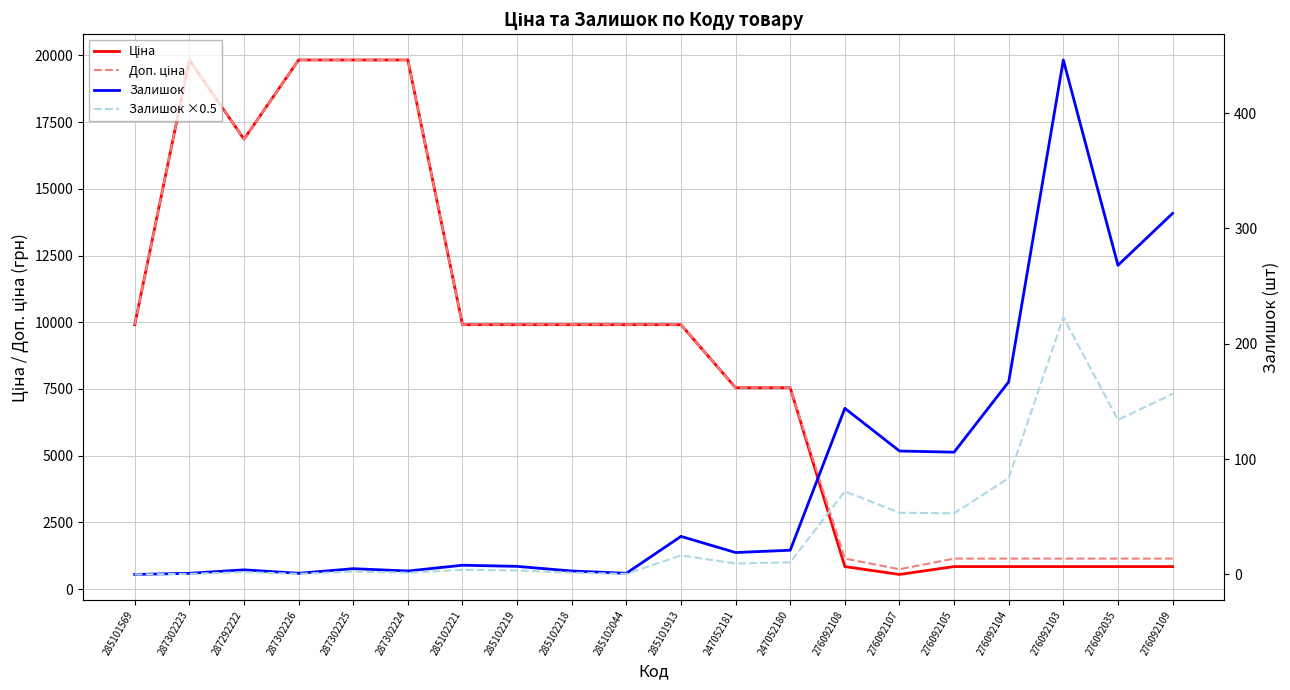

What is the average value of the Ціна series?

8816.7